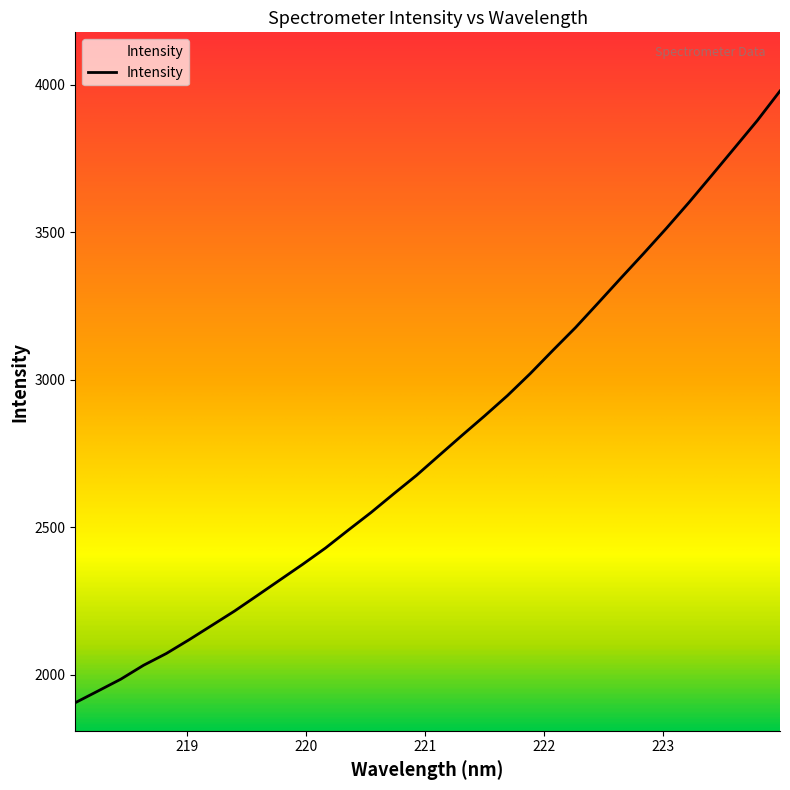

What is the difference between the maximum and minimum values?

2075.2